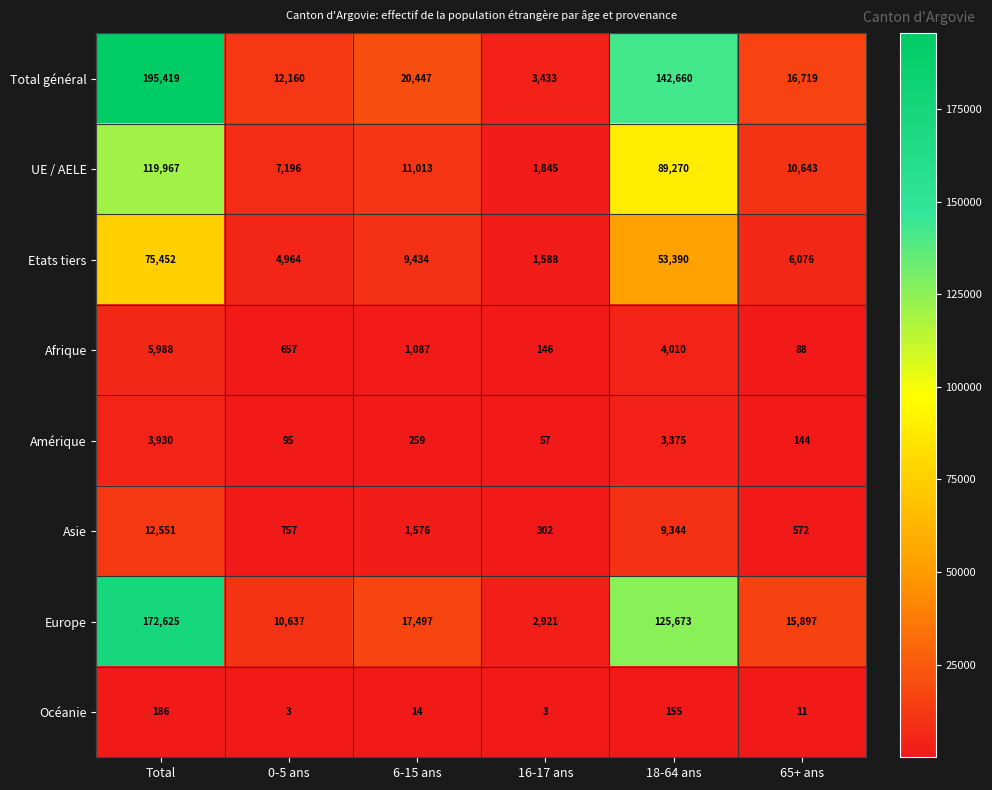

What is the sum of the Total général values at 6-15 ans and 65+ ans?

37166